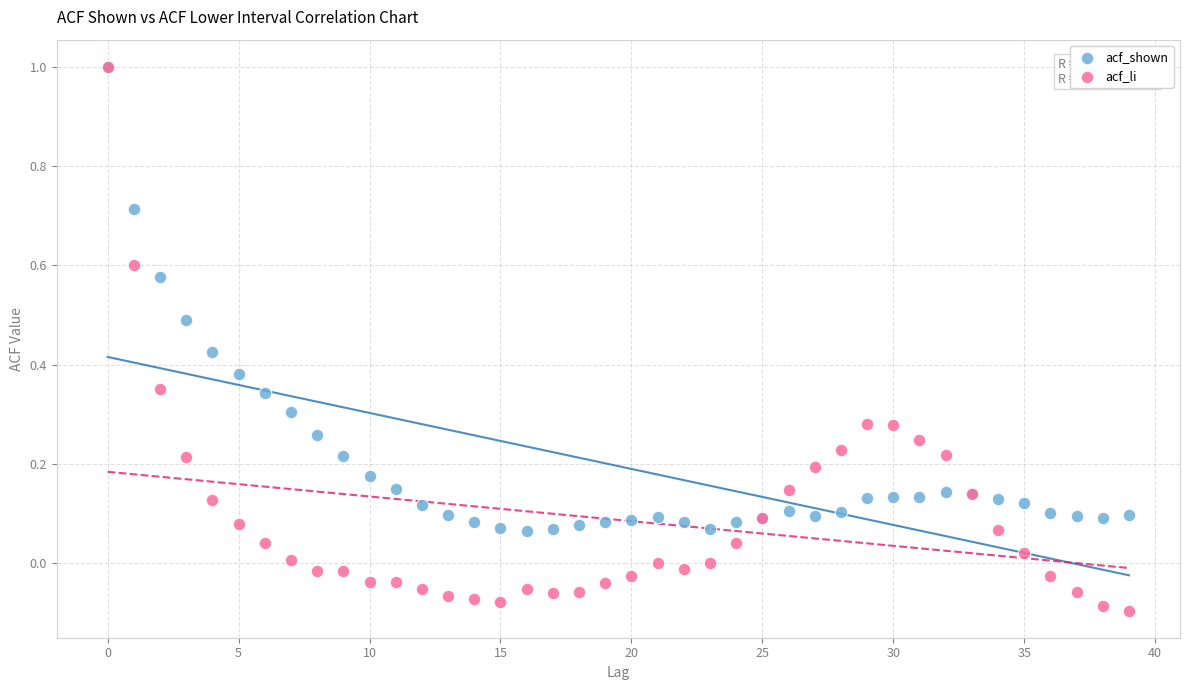

Which series has the largest Y range (max minus min)?

acf_li